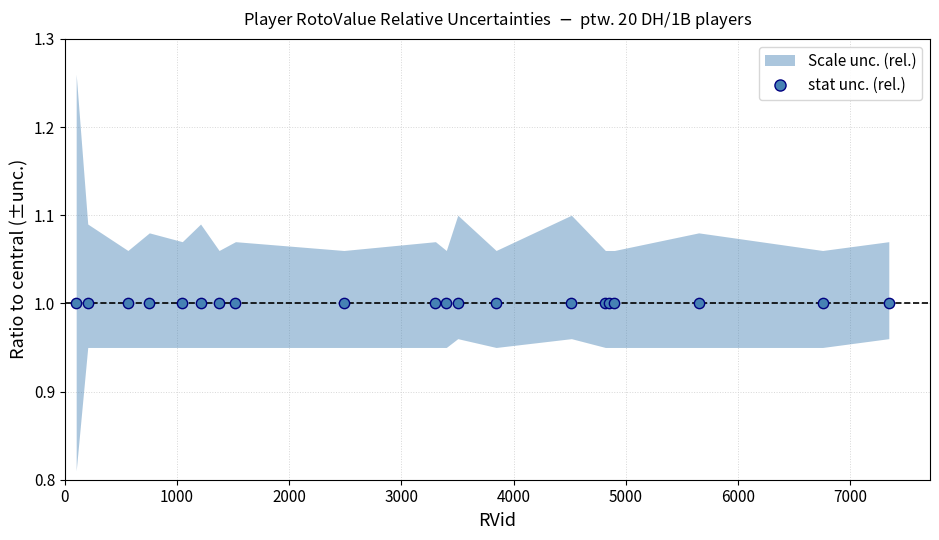

Is the value of upper at 4850 greater than the value of central at 562?

Yes